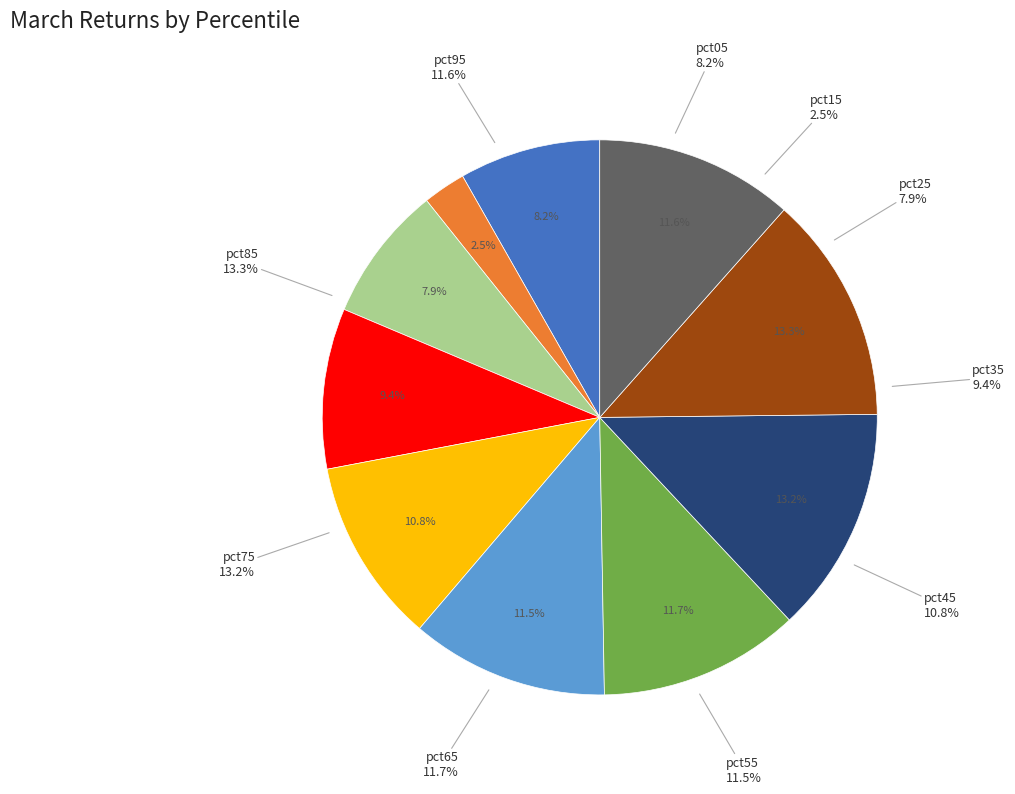

Rank the categories by value from lowest to highest.

pct15, pct25, pct05, pct35, pct45, pct55, pct95, pct65, pct75, pct85